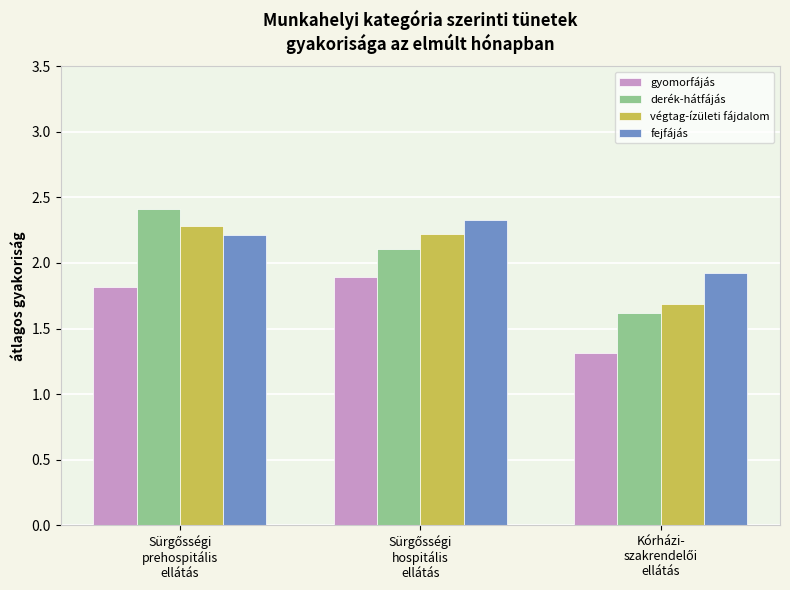

At how many categories does at least one series exceed 1?

3